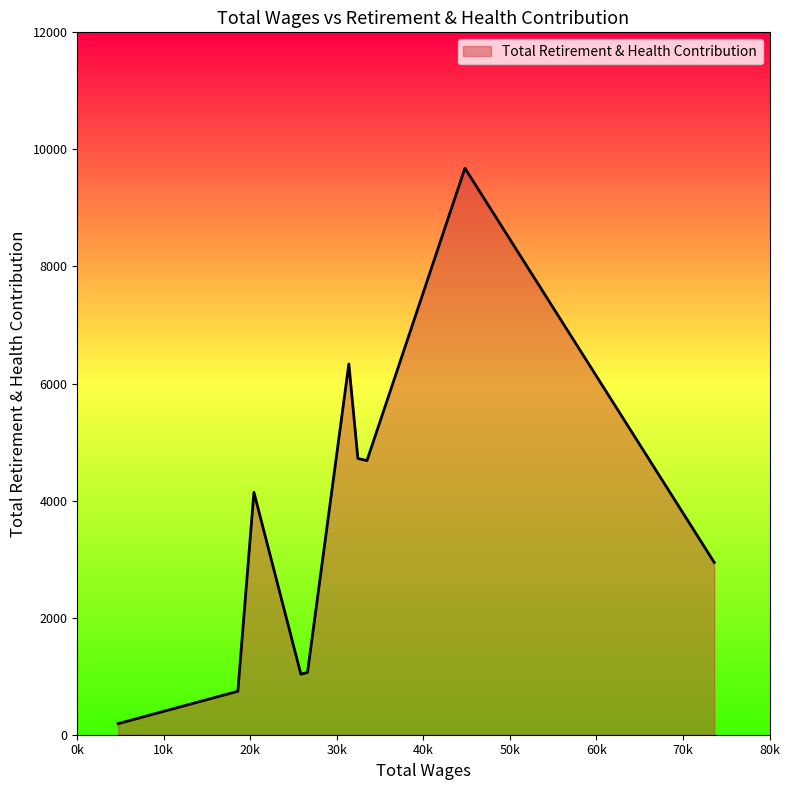

What is the greatest value displayed?

9679